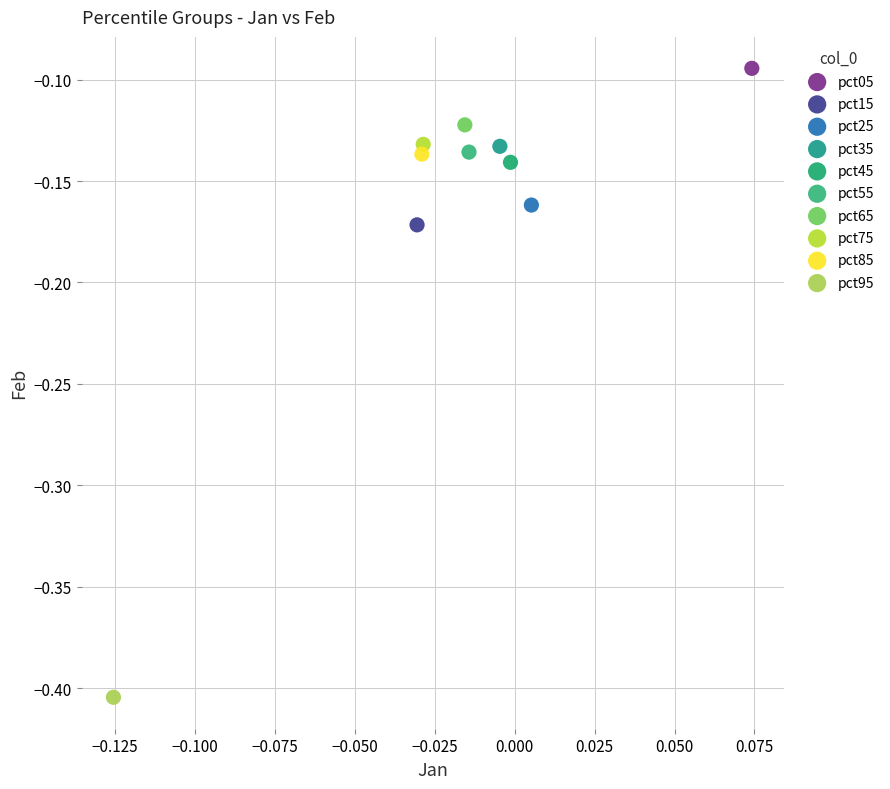

What are all the series names shown in the legend?

pct05, pct15, pct25, pct35, pct45, pct55, pct65, pct75, pct85, pct95